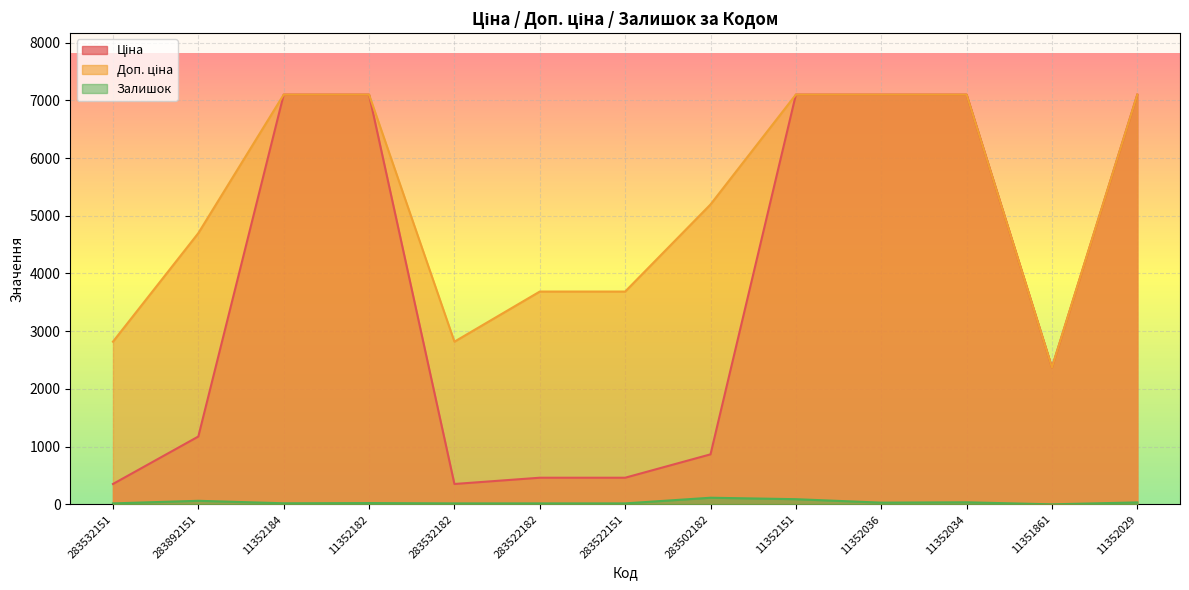

Is the value of Ціна at 11352182 greater than the value of Доп. ціна at 283532151?

Yes